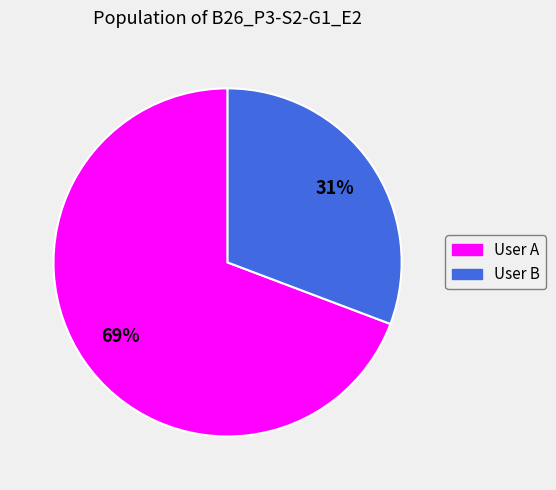

Approximately how many times larger is the value at User B compared to User A?

0.4